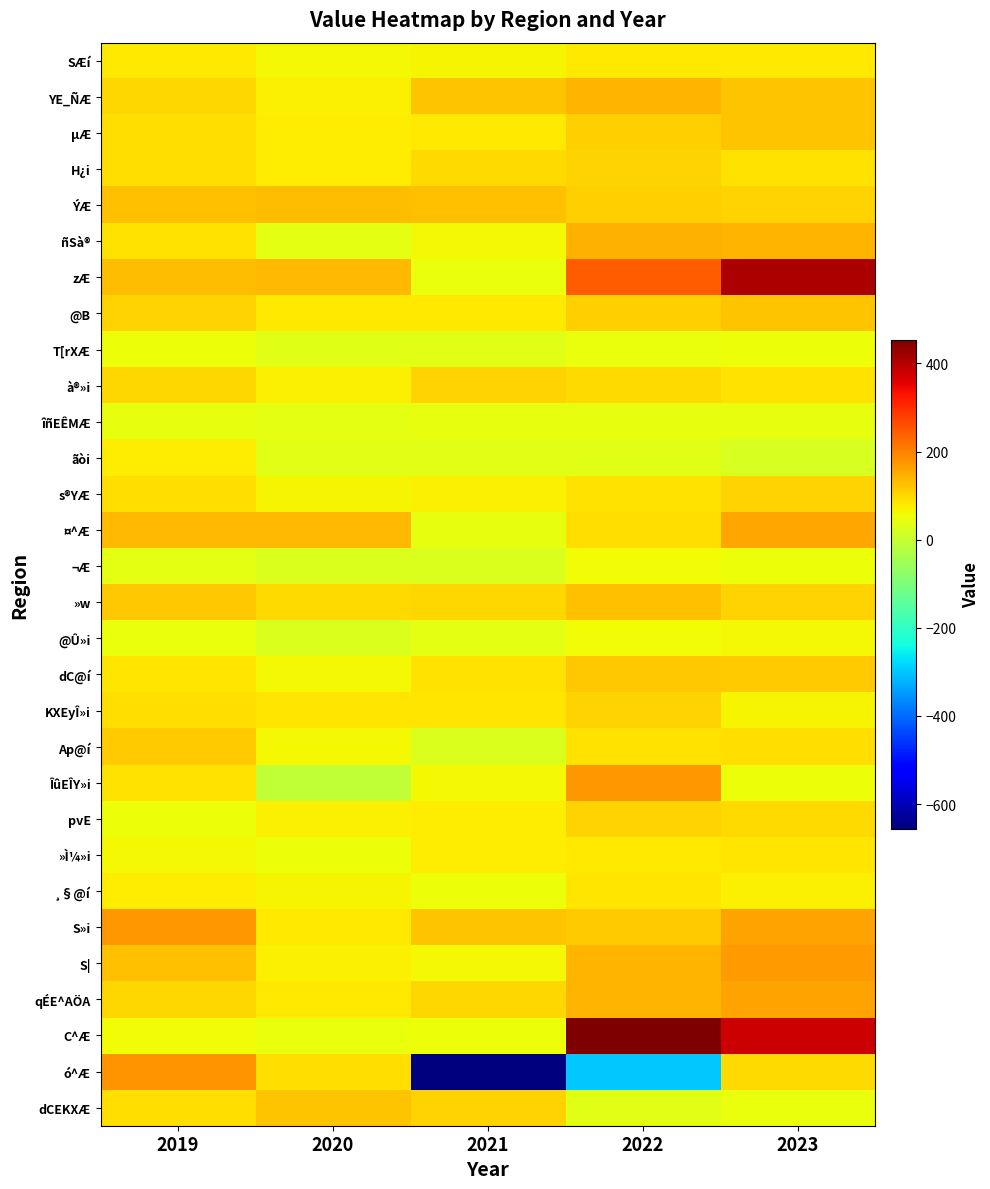

Count the number of categories in the chart.

5